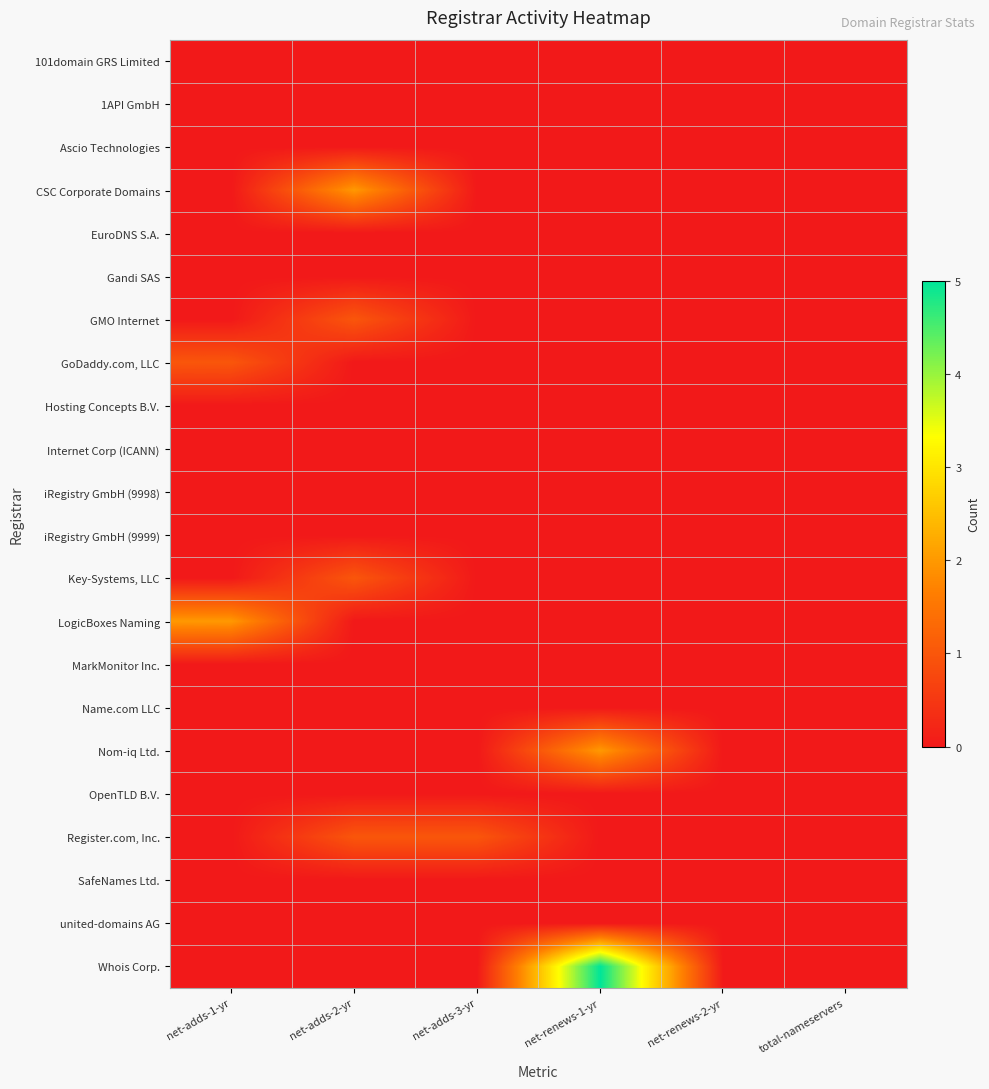

At how many categories does at least one series exceed 4?

1